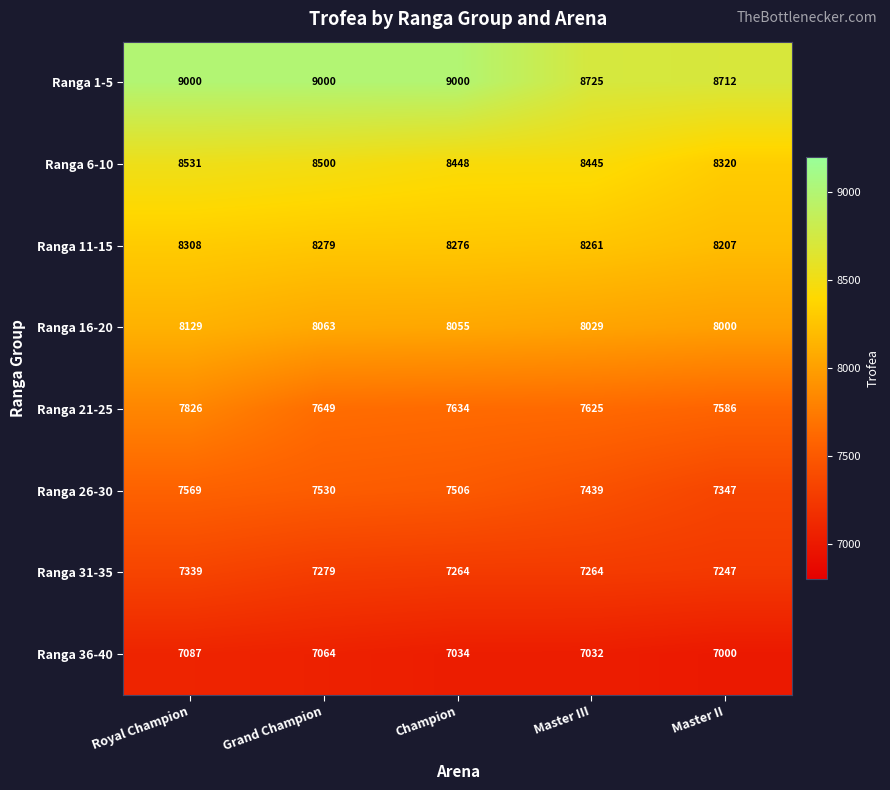

Rank the series at Master III from highest to lowest value.

Ranga 1-5, Ranga 6-10, Ranga 11-15, Ranga 16-20, Ranga 21-25, Ranga 26-30, Ranga 31-35, Ranga 36-40